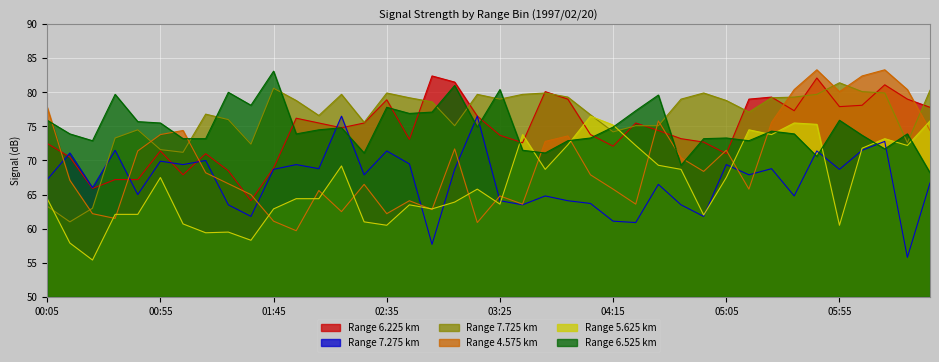

What is the sum of all 6.525 values?

2995.1